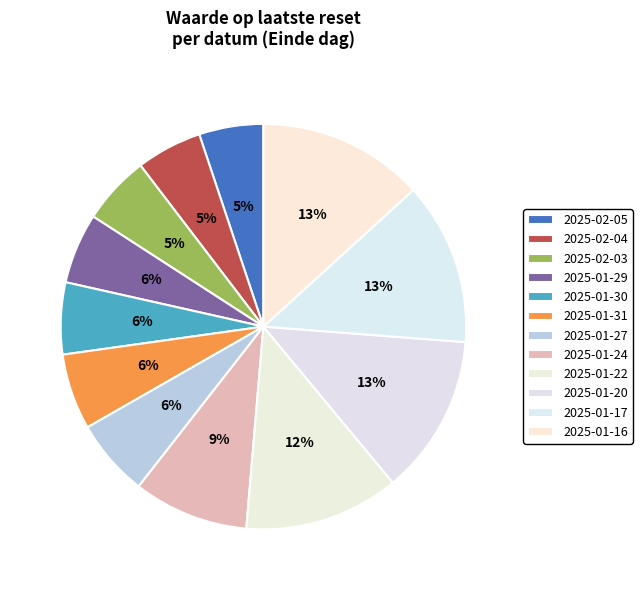

How many slices are in this pie chart?

12